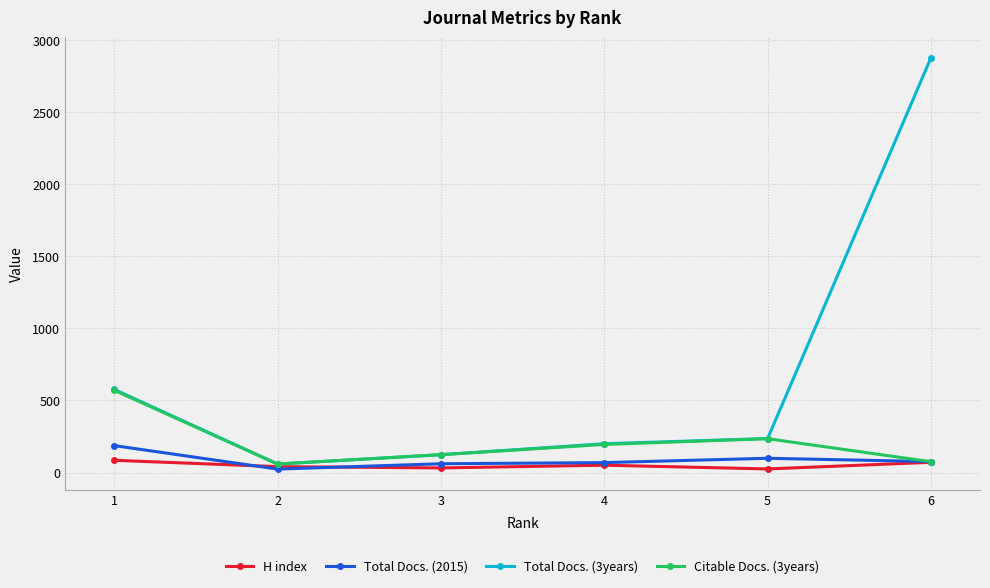

Is the value of H index at 2 greater than the value of Citable Docs. (3years) at 1?

No